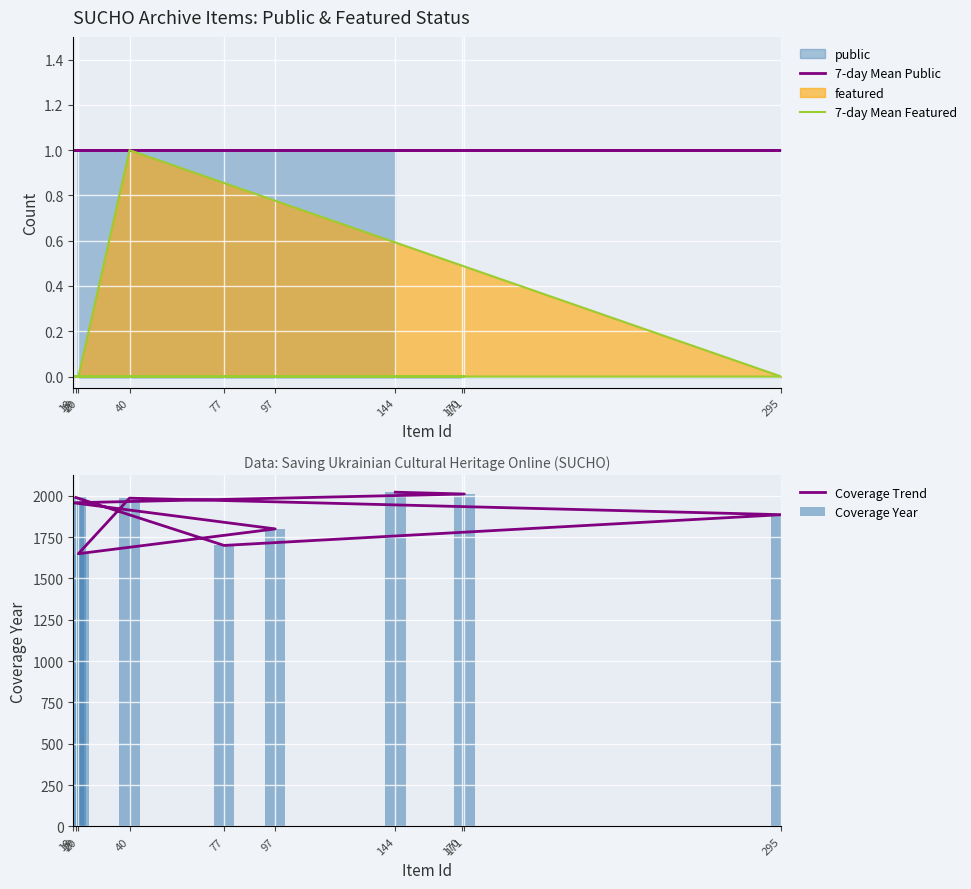

The value at 97 is 1. True or false?

False